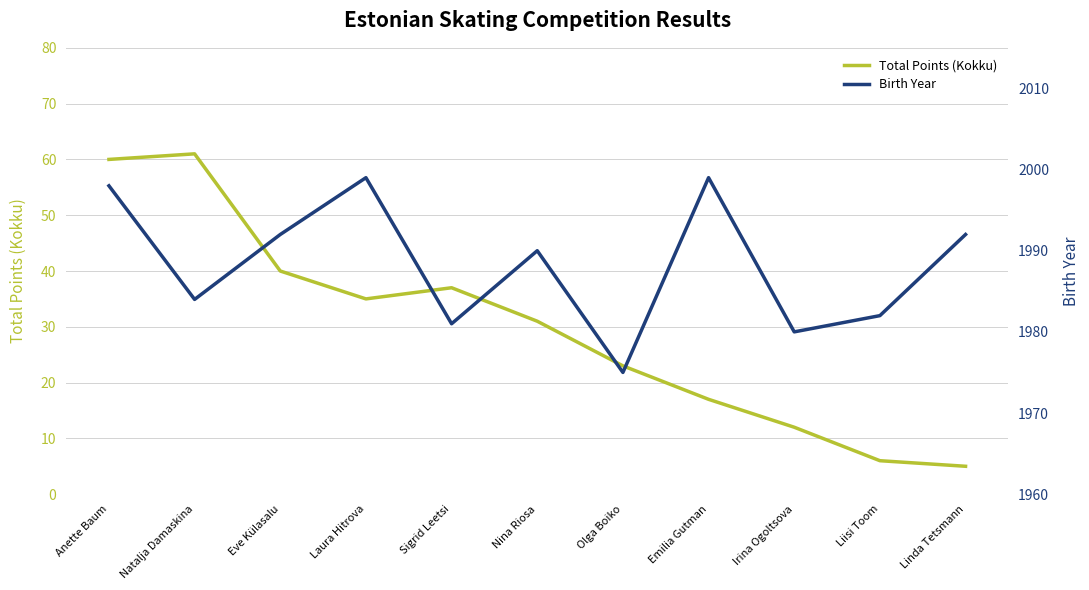

Read the Birth Year value at Liisi Toom.

1982